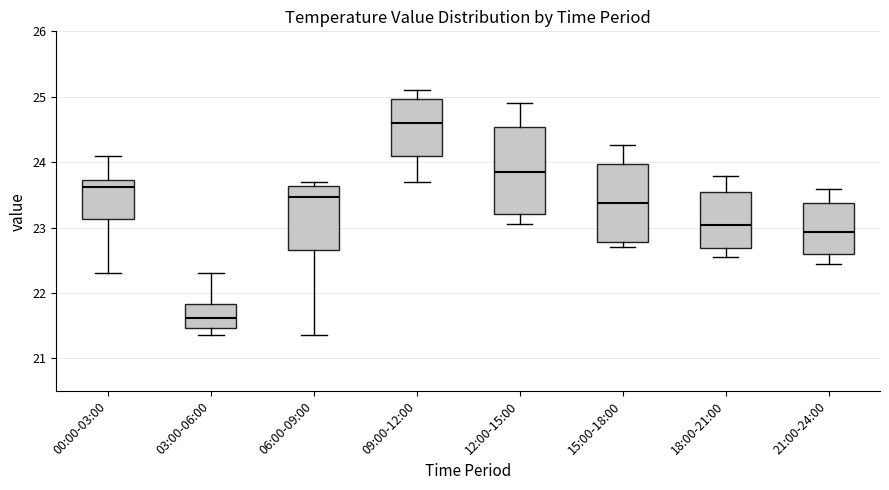

Where does the lower whisker of the box for 06:00-09:00 end on the y-axis? The values are not printed on the chart, so give them approximately, as read against the axis.

21.4